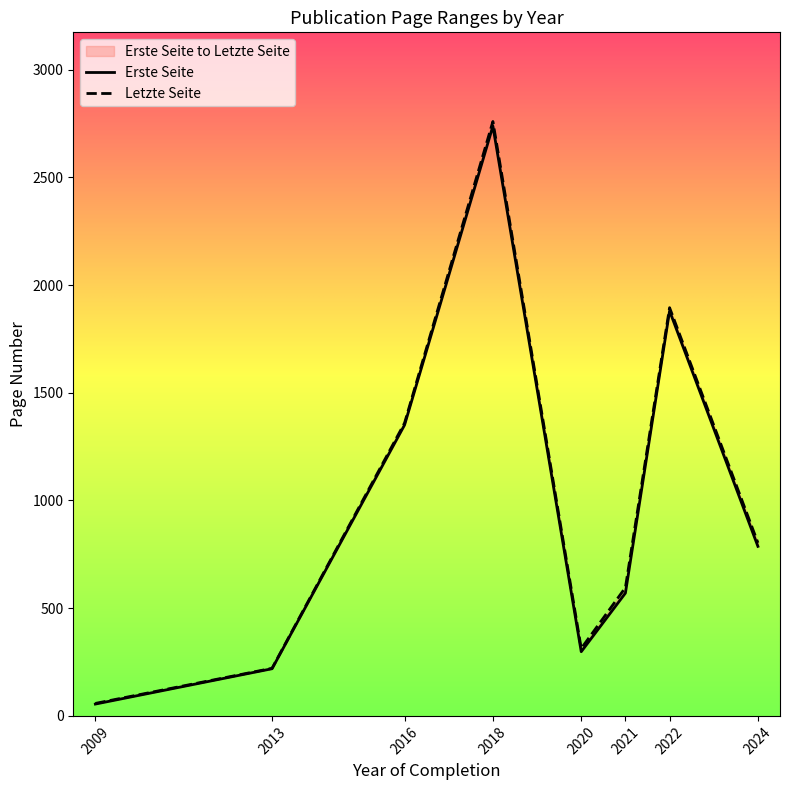

Reading right to left, list all the values displayed in this chart.

Erste Seite: 787.0	1880.0	570.0	298.0	2738.0	1350.5	219.0	55.0
Letzte Seite: 803.3	1895.0	595.5	313.0	2759.2	1359.5	221.0	58.0